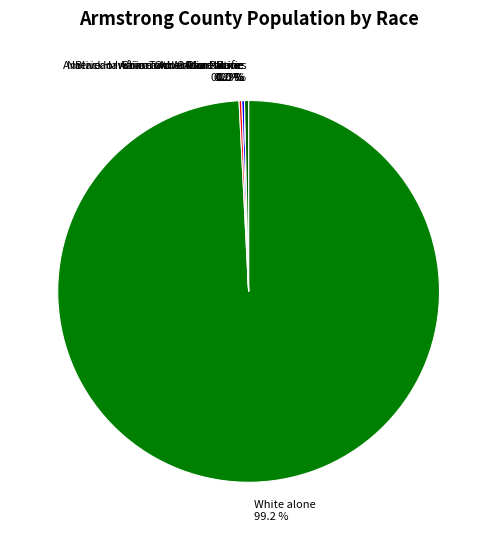

True or false: Black or African American alone accounts for 1% of the total.

False